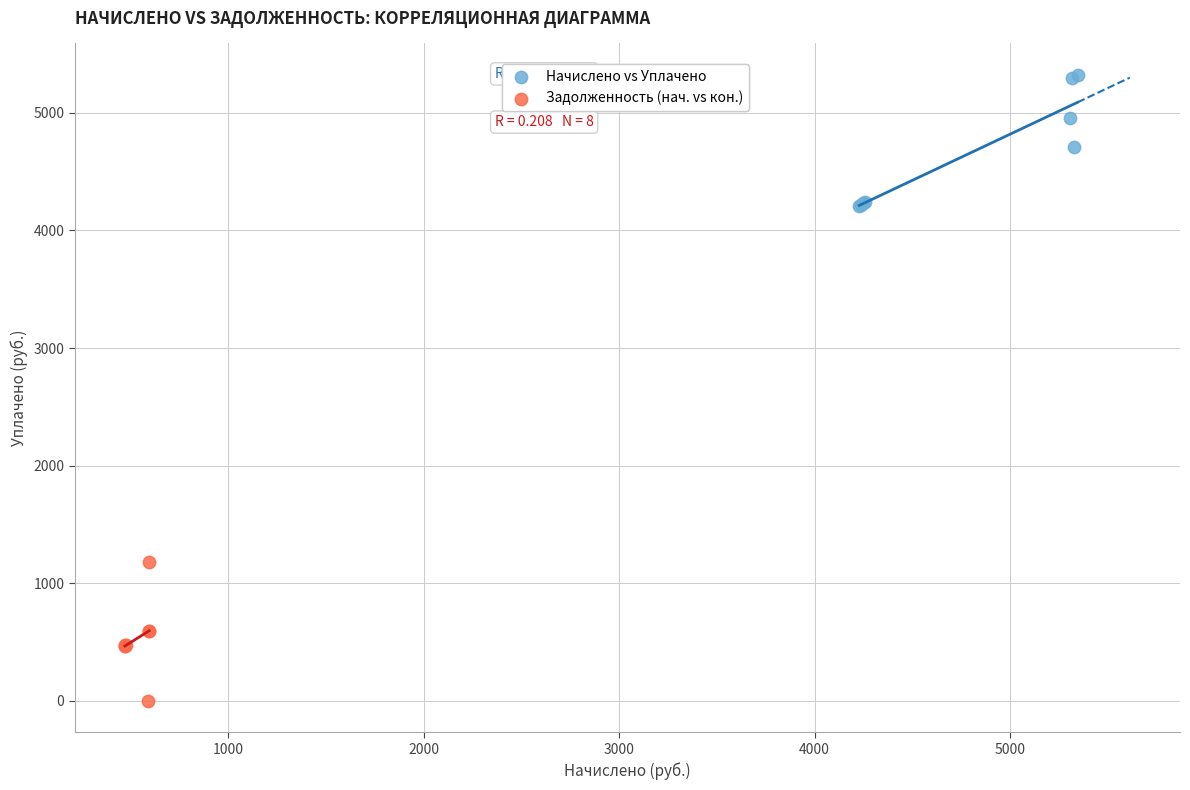

Which series reaches the minimum Y coordinate?

Задолженность (нач. vs кон.)